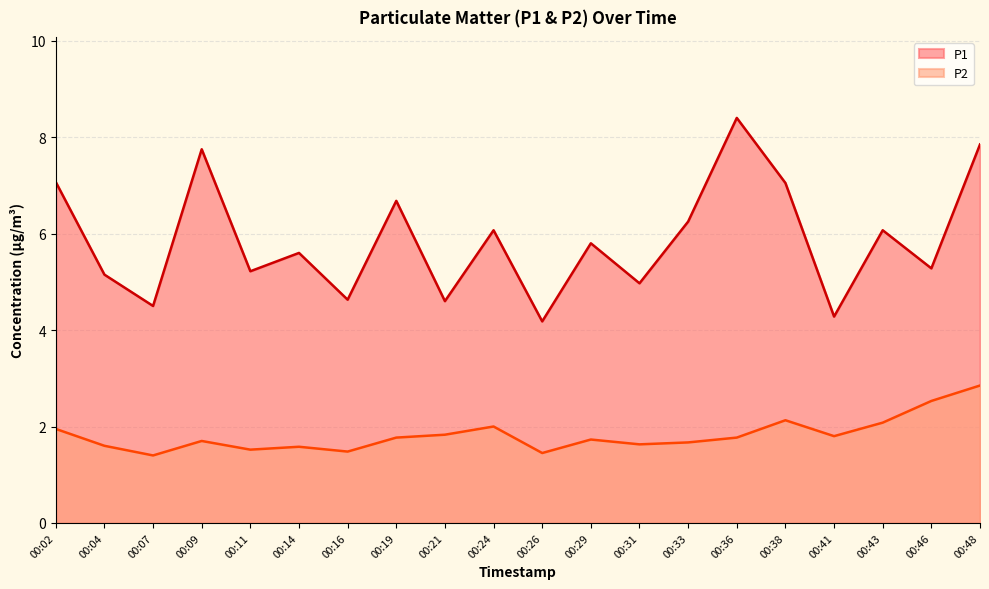

What is the sum of the P1 values at 00:02 and 00:07?

11.6